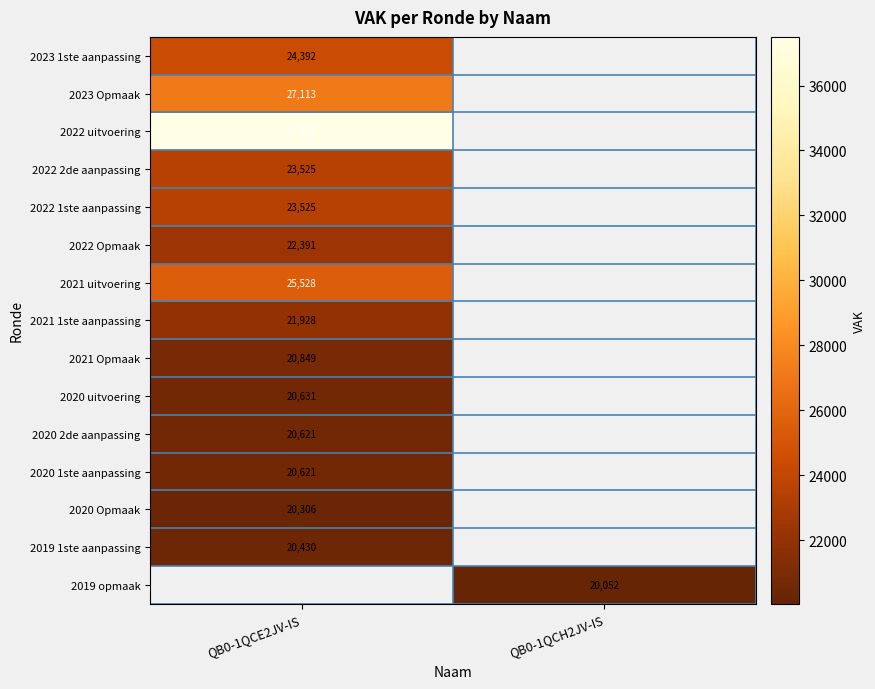

Is it true that 2020 uitvoering equals 20631 at QB0-1QCE2JV-IS?

True